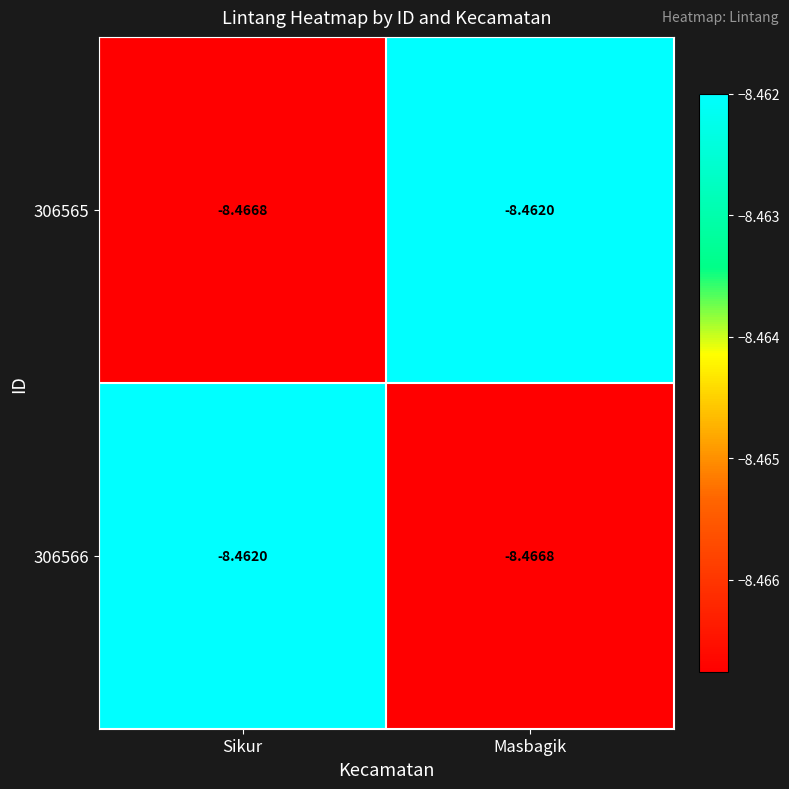

Which category has the highest value in the 306565 series?

Masbagik